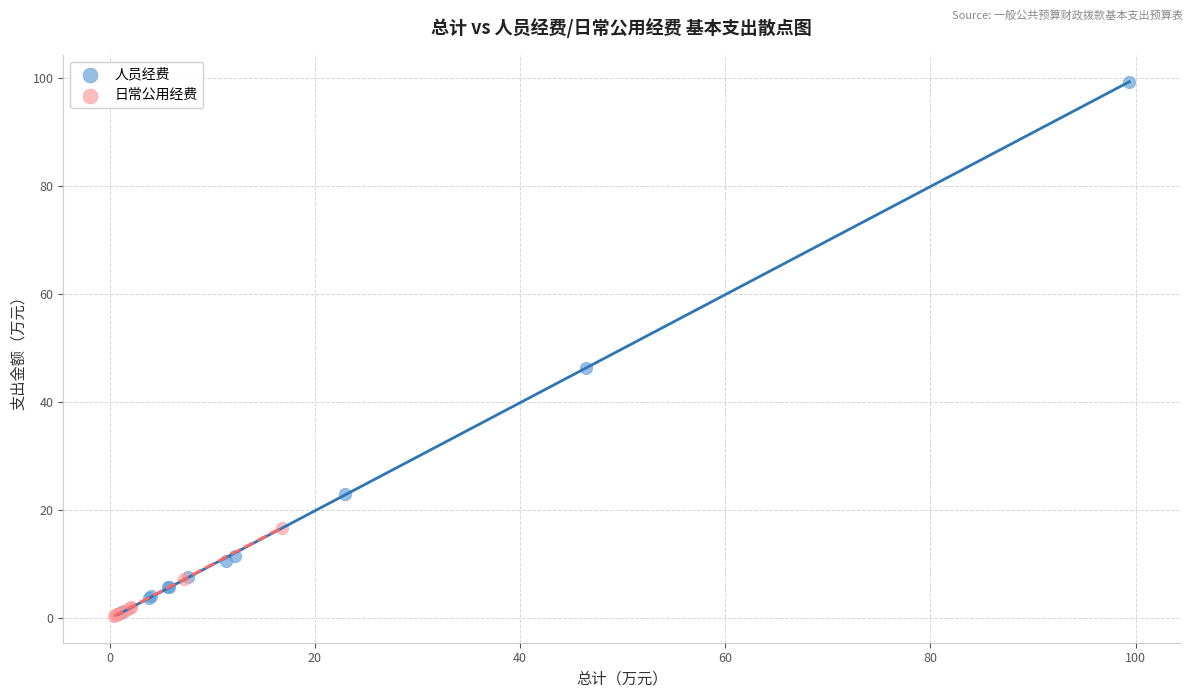

Which series has the largest Y range (max minus min)?

人员经费